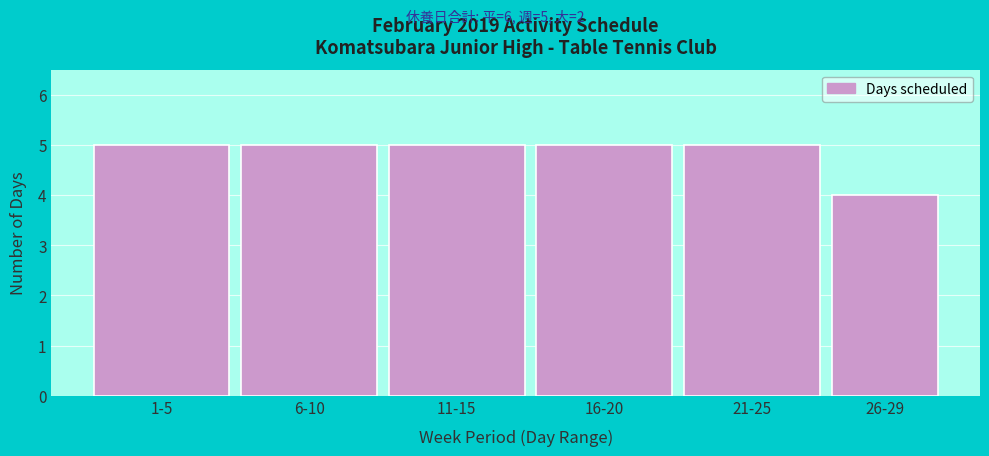

Reading right to left, extract all data points from this chart.

4	5	5	5	5	5